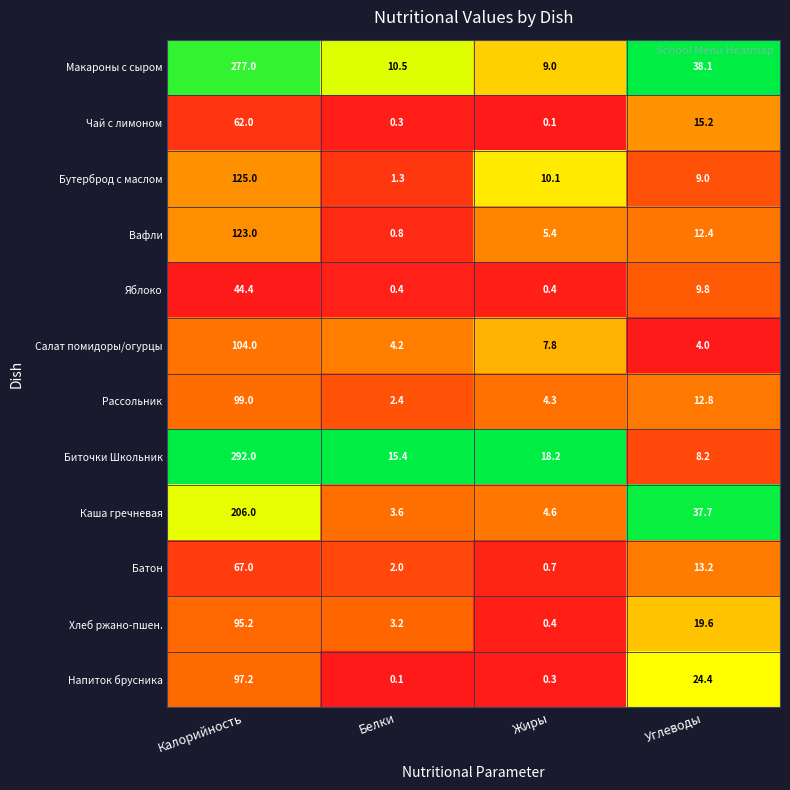

Which series has the widest spread of values?

Биточки Школьник